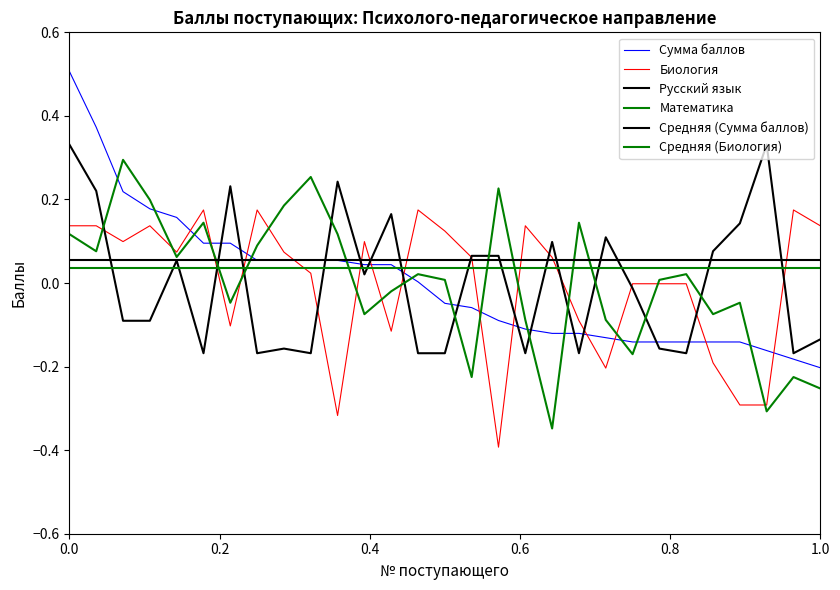

Rank the categories by Русский язык value from lowest to highest.

6, 8, 10, 14, 15, 18, 20, 24, 28, 9, 23, 29, 3, 4, 22, 12, 5, 16, 17, 25, 19, 21, 26, 13, 2, 7, 11, 1, 27